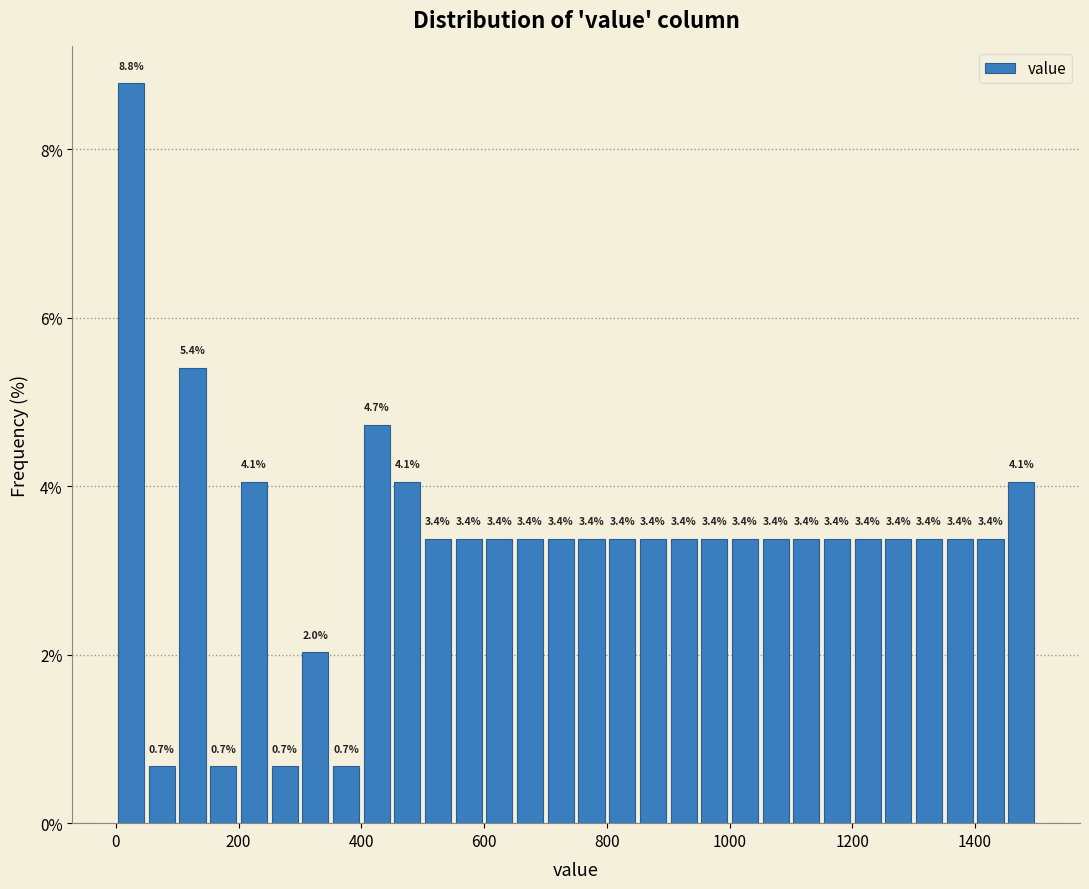

Around what value on the x-axis is the tallest bar? Give the approximate position of its centre, as read against the axis.

20